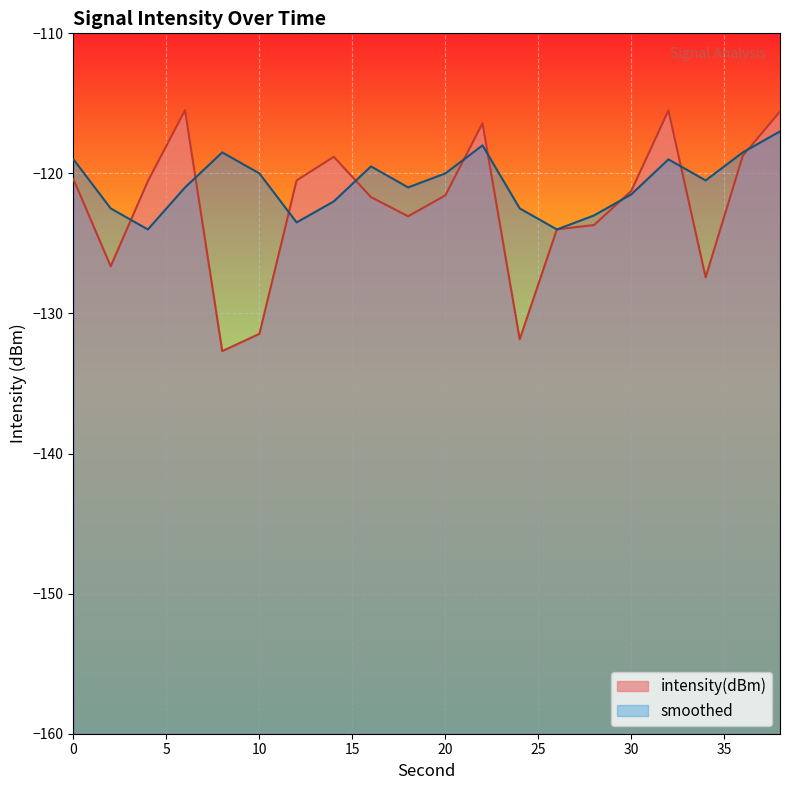

What is the approximate value of intensity(dBm) at 8?

-132.7